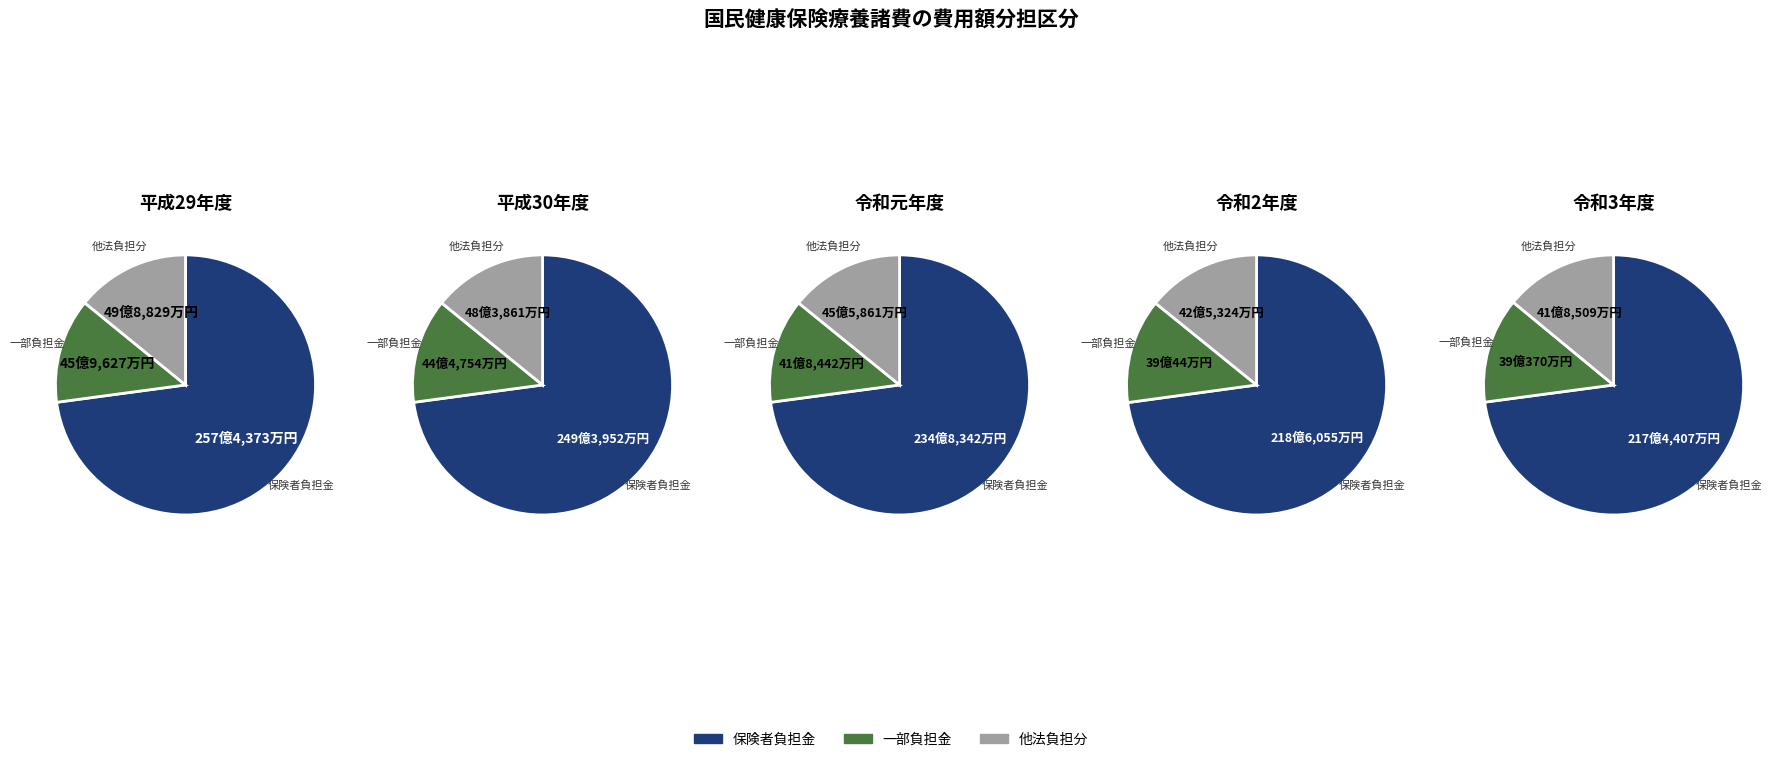

The 平成29年度 slice represents 10% of the pie. True or false?

False